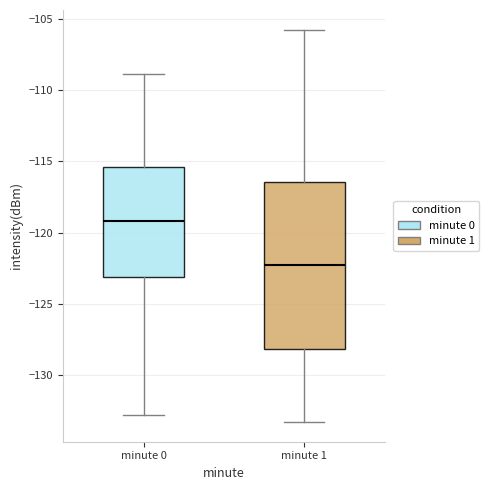

Which box is the tallest, from its lower edge to its upper edge?

minute 1